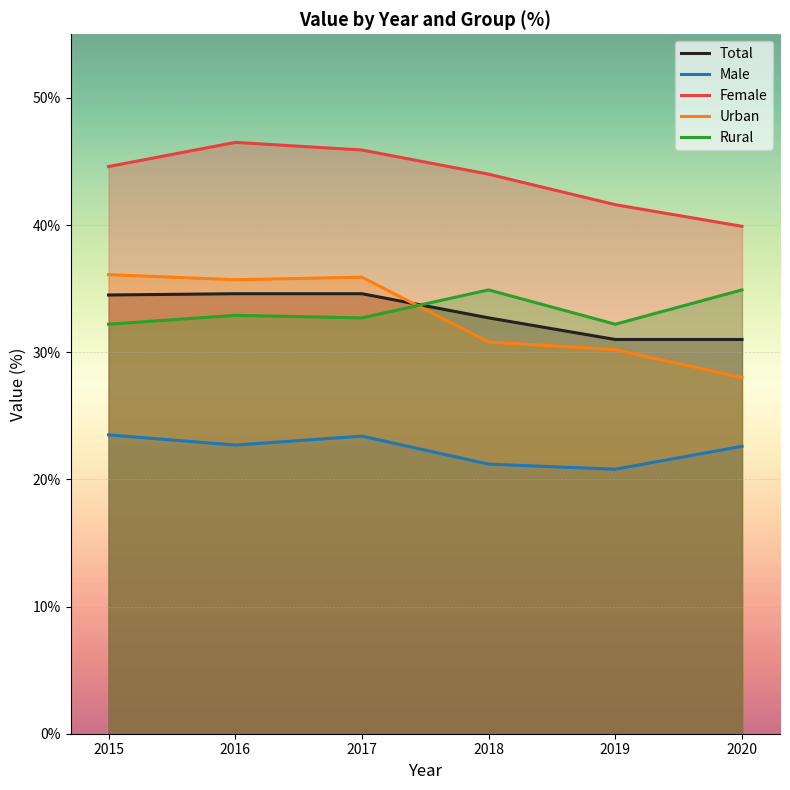

In Rural, how many points are higher than both neighbors (excluding endpoints)?

2